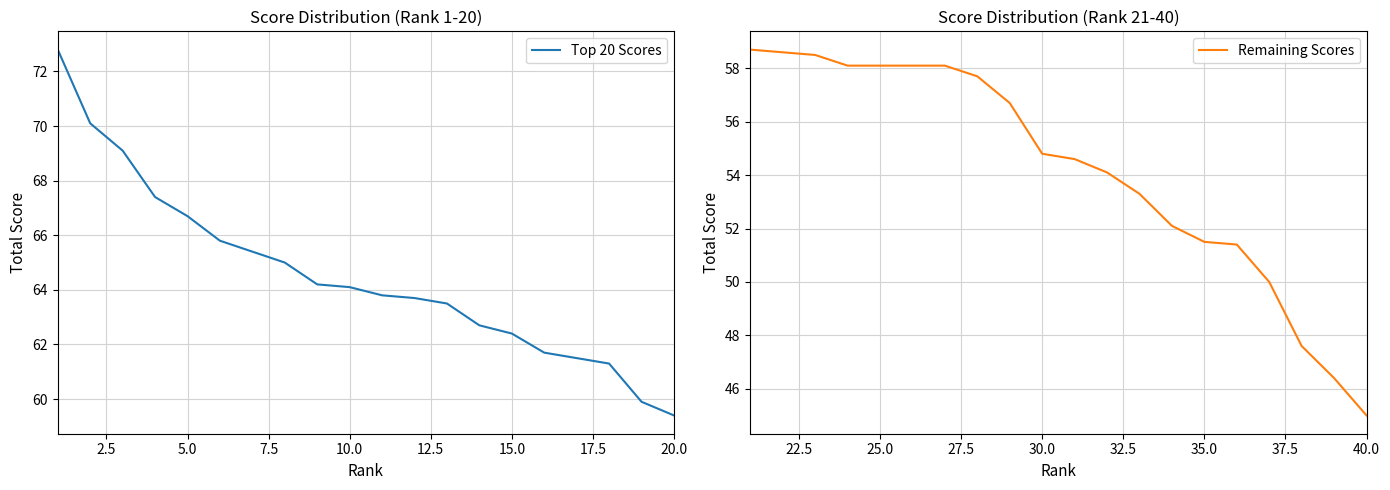

True or false: Remaining Scores and Top 20 Scores cross at least once.

False